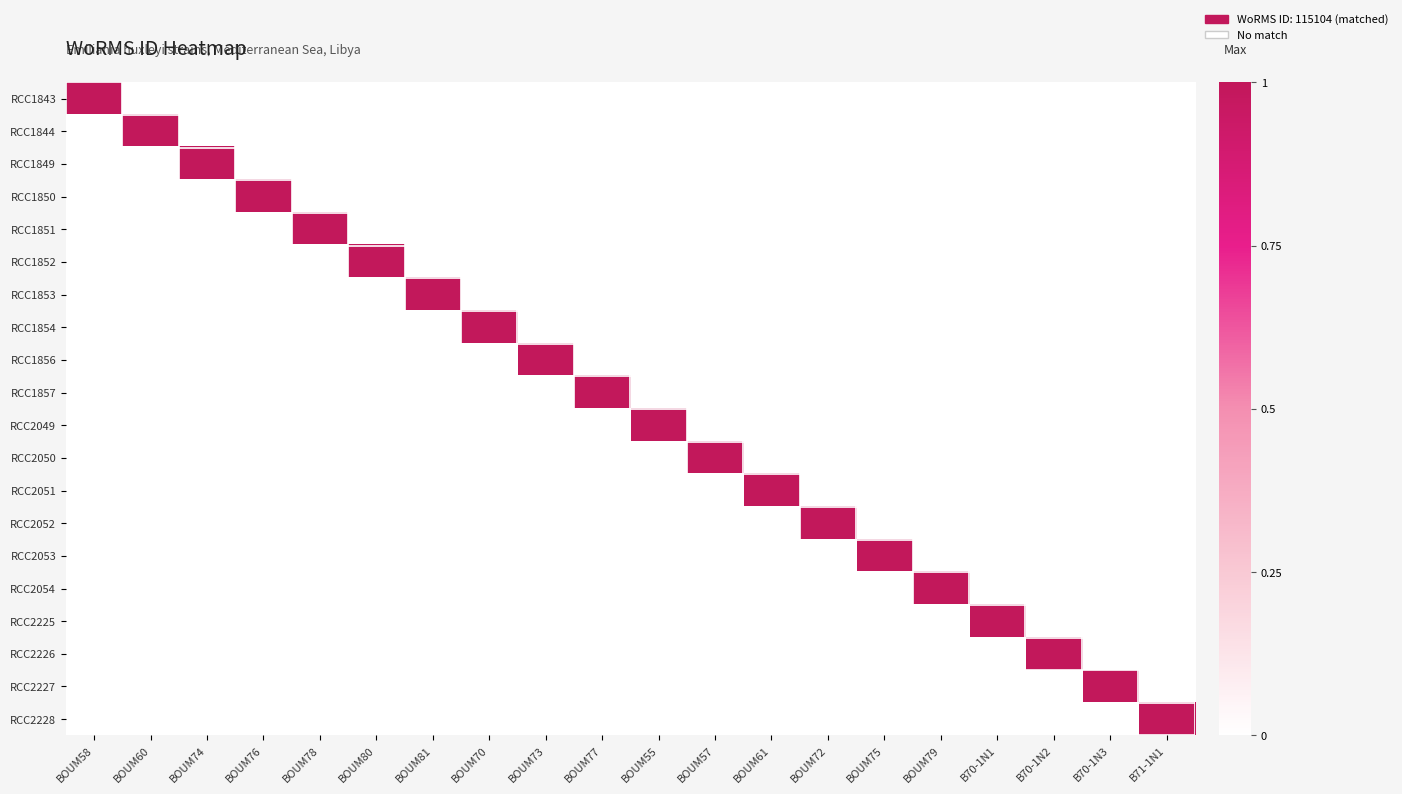

What is the greatest value displayed?

1